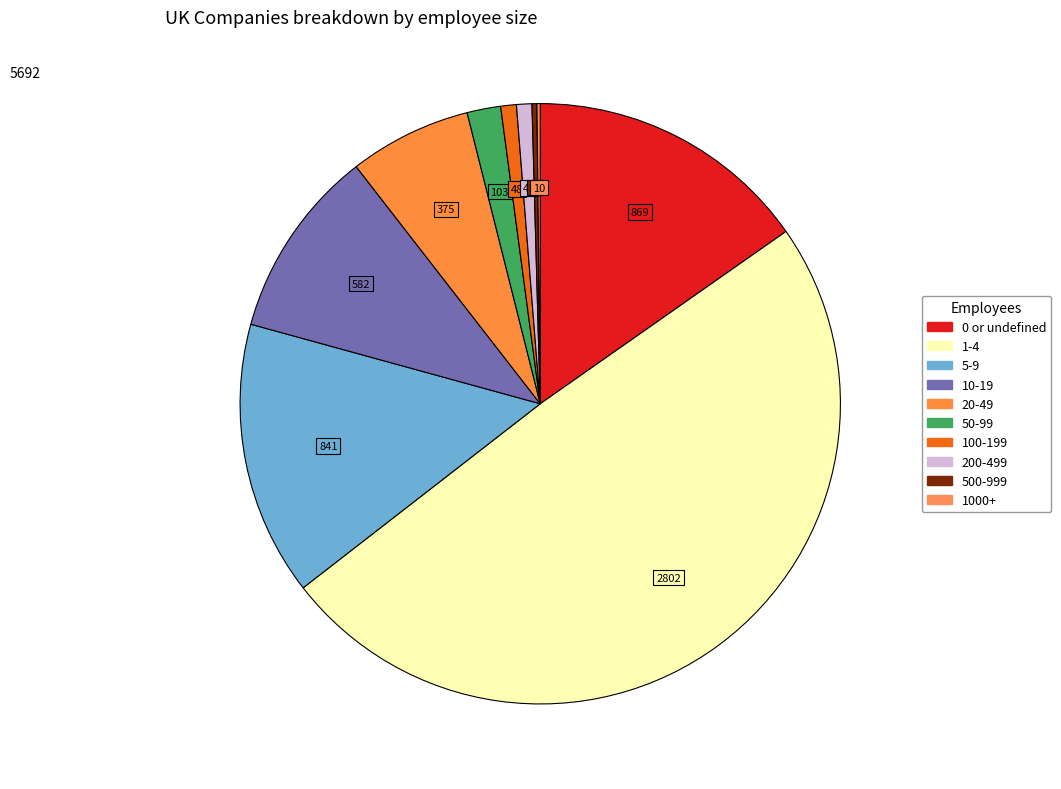

To the nearest percent, what is the difference between the largest and smallest slice percentages?

49%